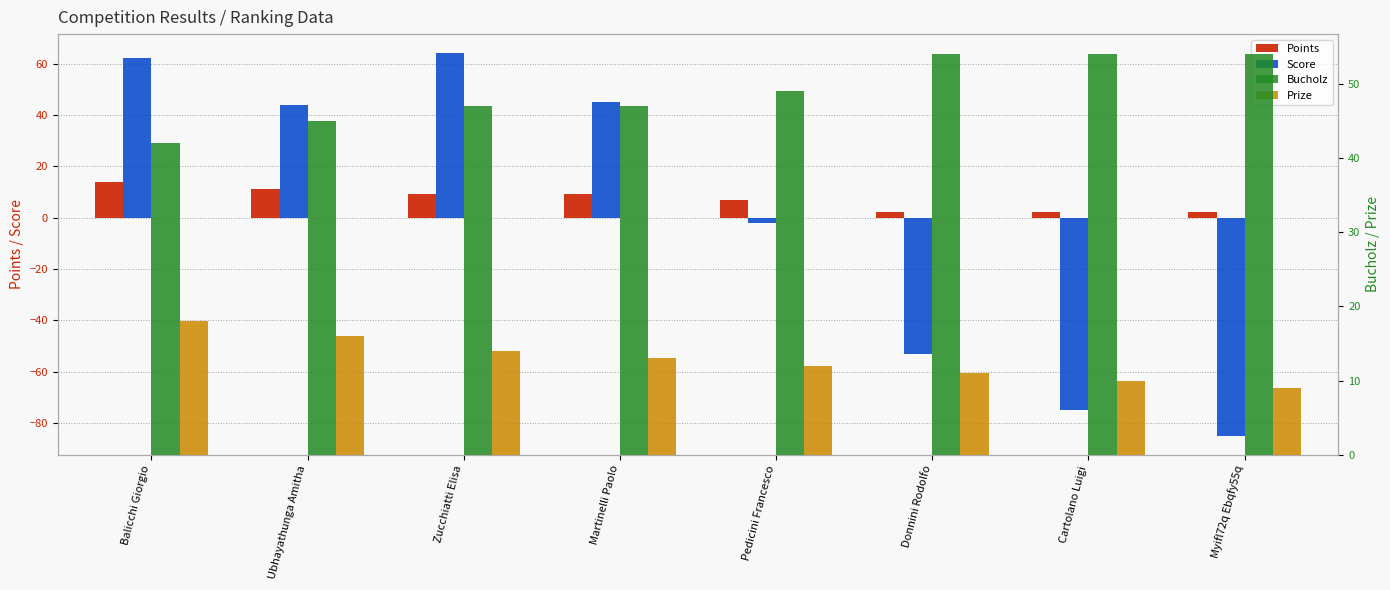

At which label does Prize reach its peak?

Balicchi Giorgio